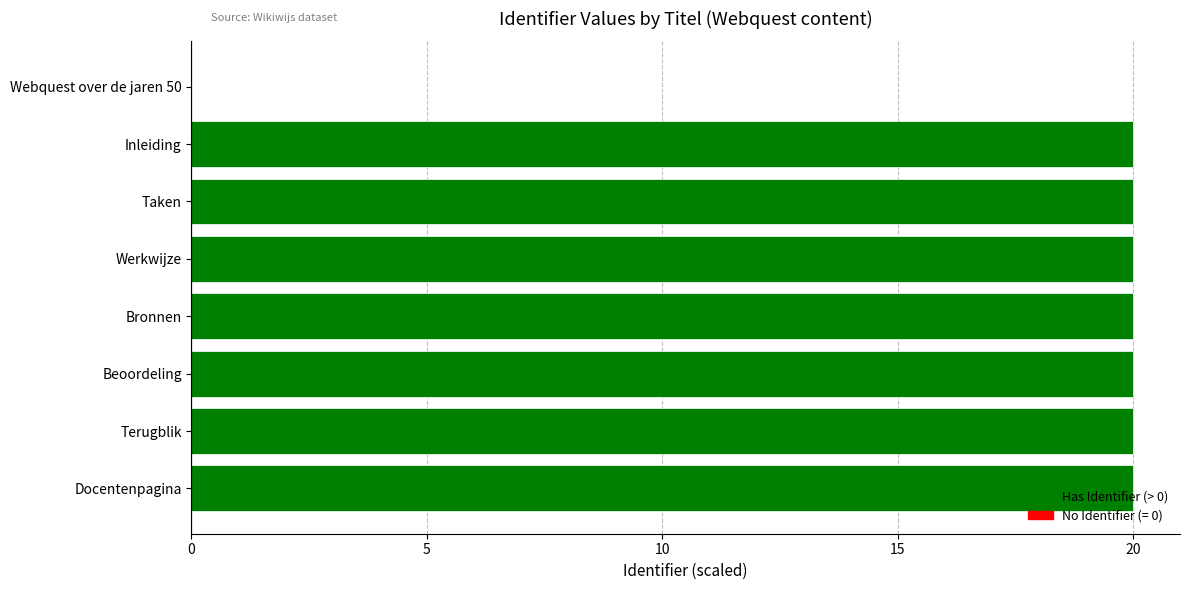

Count the number of categories in the chart.

8